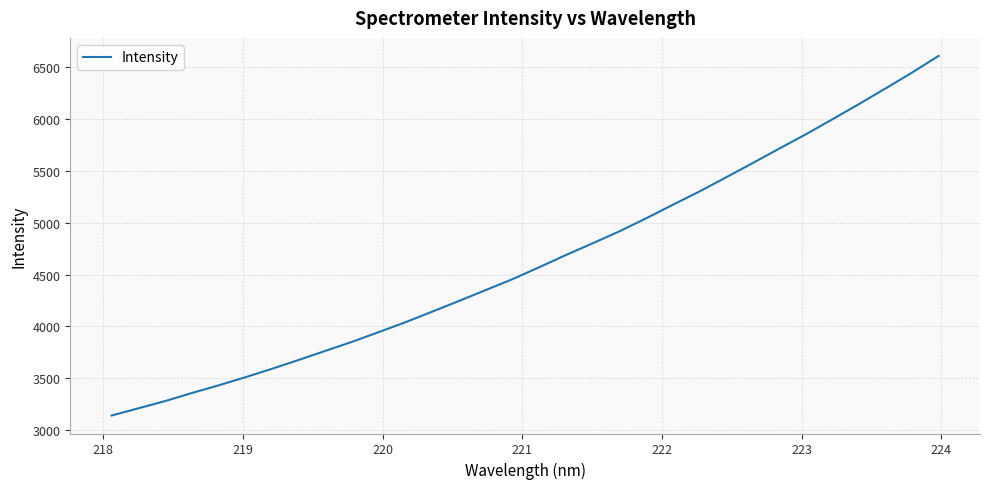

What is the smallest value displayed?

3139.2